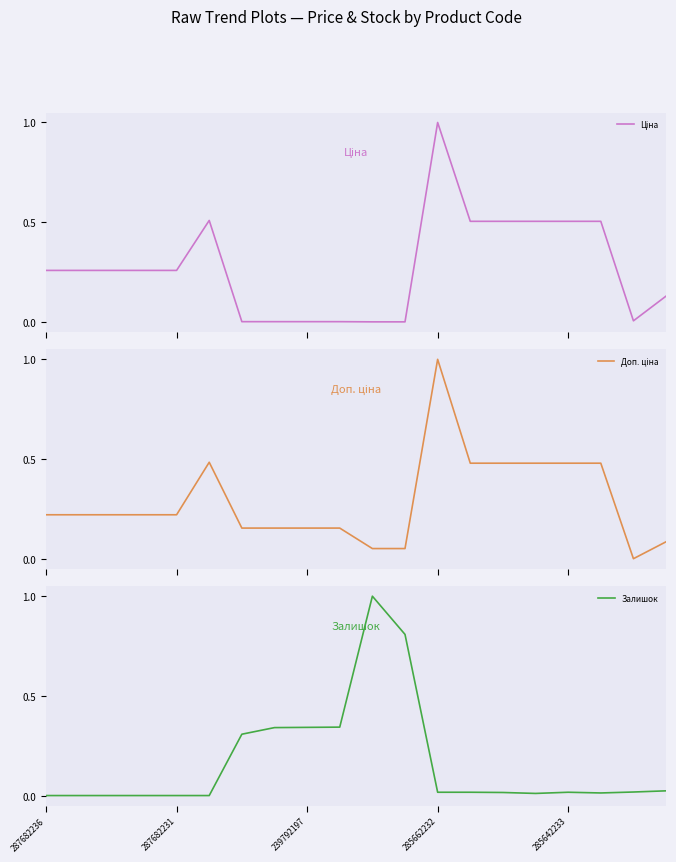

Is it true that Доп. ціна equals 0.1 at 239792197?

False